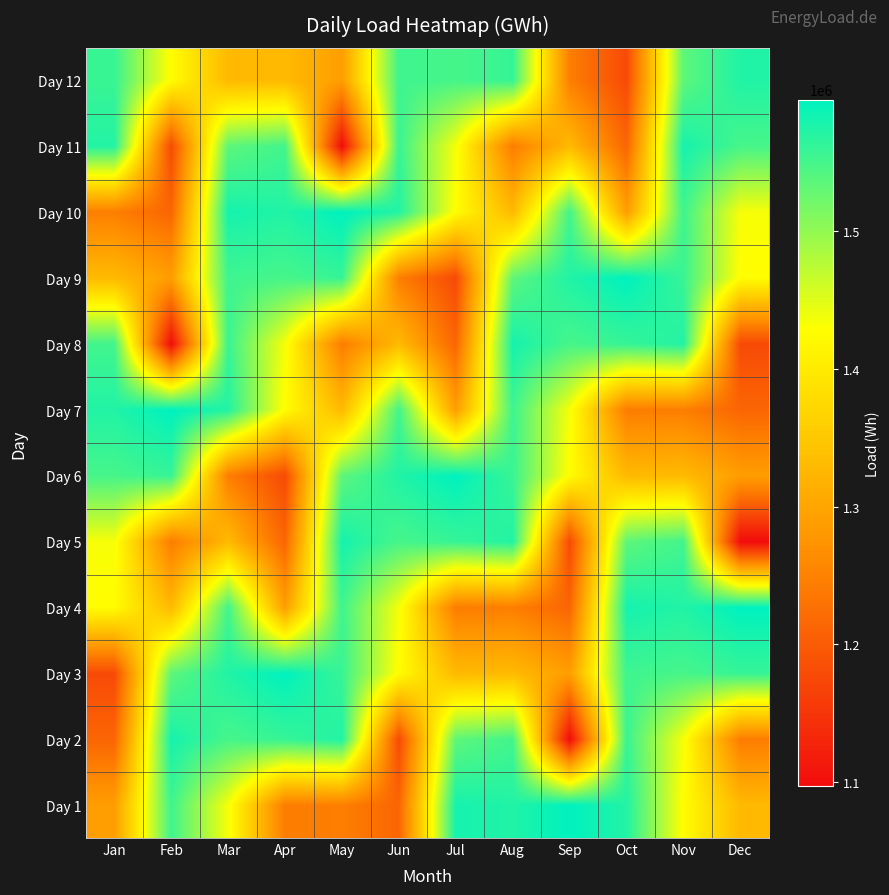

How many categories are shown in the chart?

12